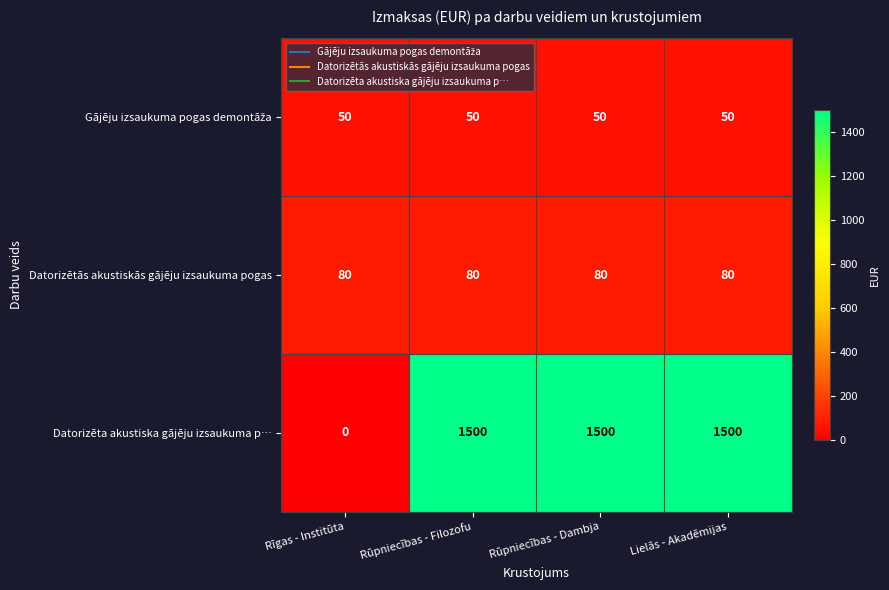

What is the sum of the Datorizēta akustiska gājēju izsaukuma p… values at Rūpniecības - Filozofu and Rīgas - Institūta?

1500